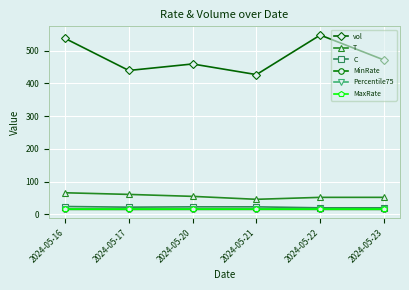

Rank the categories by vol value from highest to lowest.

2024-05-22, 2024-05-16, 2024-05-23, 2024-05-20, 2024-05-17, 2024-05-21